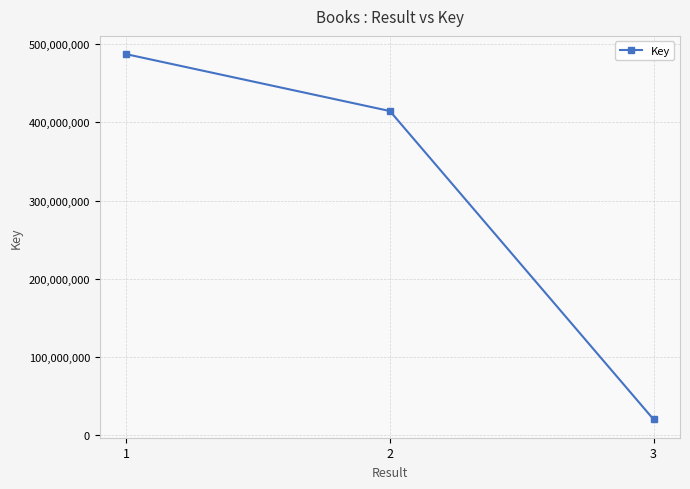

What is the sum of all values?

921571773